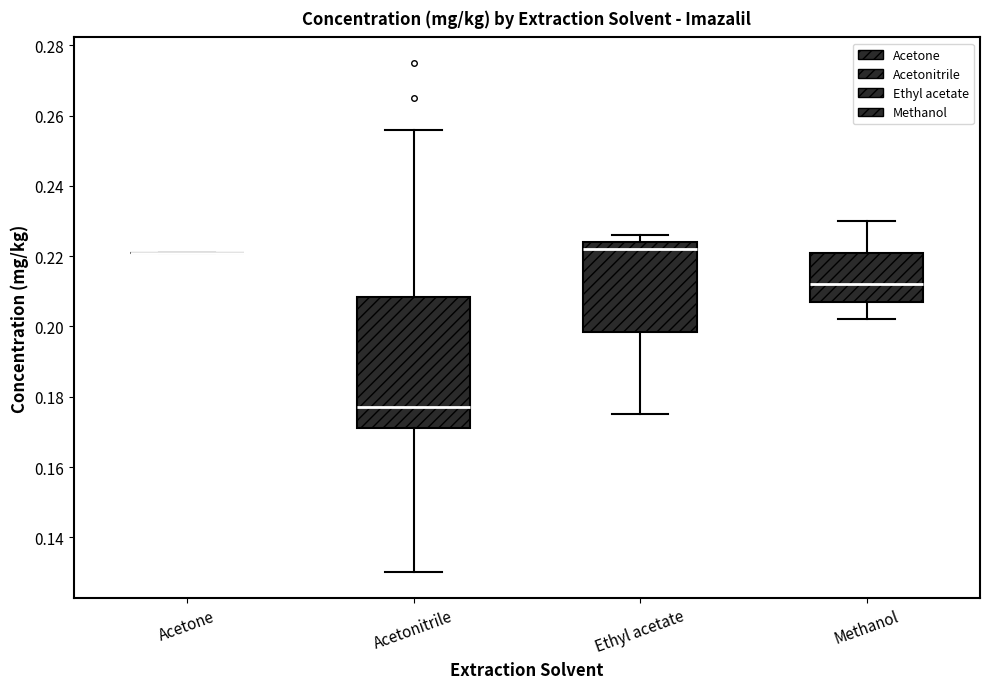

Where does the median line of the box for Ethyl acetate sit on the y-axis? The values are not printed on the chart, so give them approximately, as read against the axis.

0.222